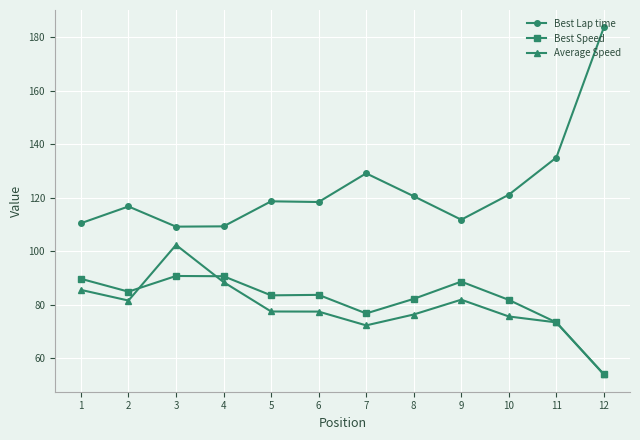

At which category is the sum across all series the highest?

3